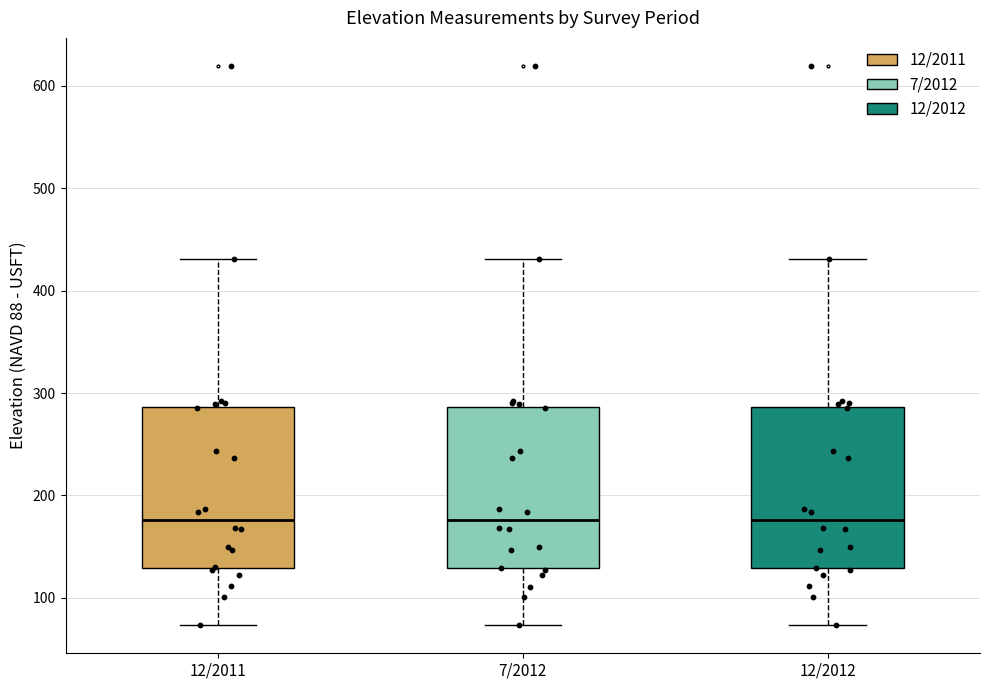

Reading left to right, transcribe this box plot: for each box, give where its median line is, the range the box spans, and where its two whiskers end, as read against the y-axis. The values are not printed on the chart, so give them approximately, as read against the axis.

12/2011: median 180, box 130 to 290, whiskers 70 to 430
7/2012: median 180, box 130 to 290, whiskers 70 to 430
12/2012: median 180, box 130 to 290, whiskers 70 to 430